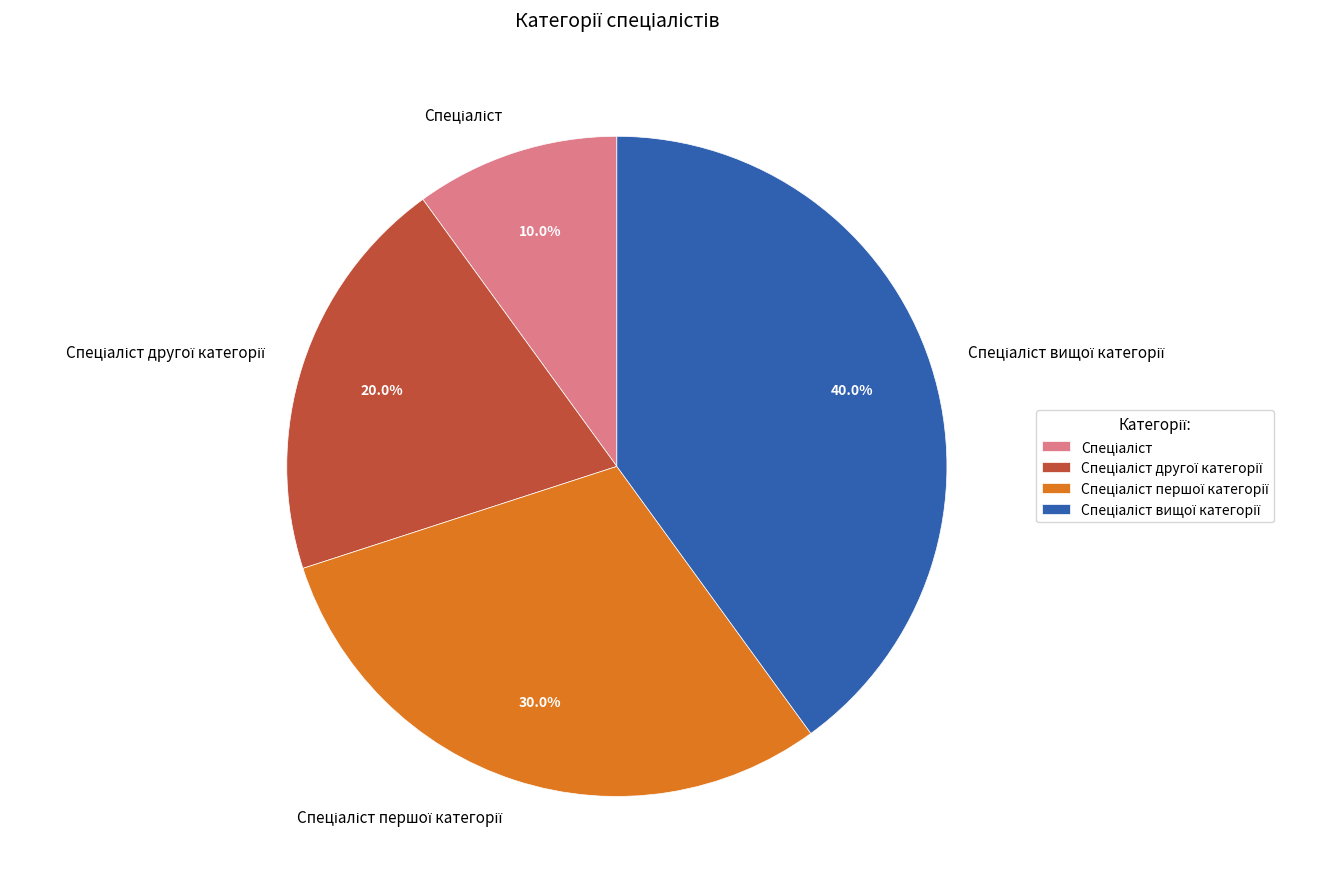

Is there any slice that represents more than half of the pie?

No